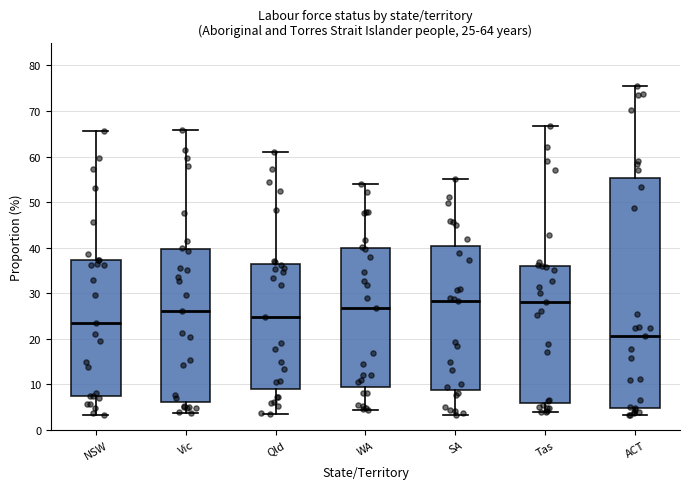

Comparing the boxes themselves (not the whiskers), which one is the tallest?

ACT